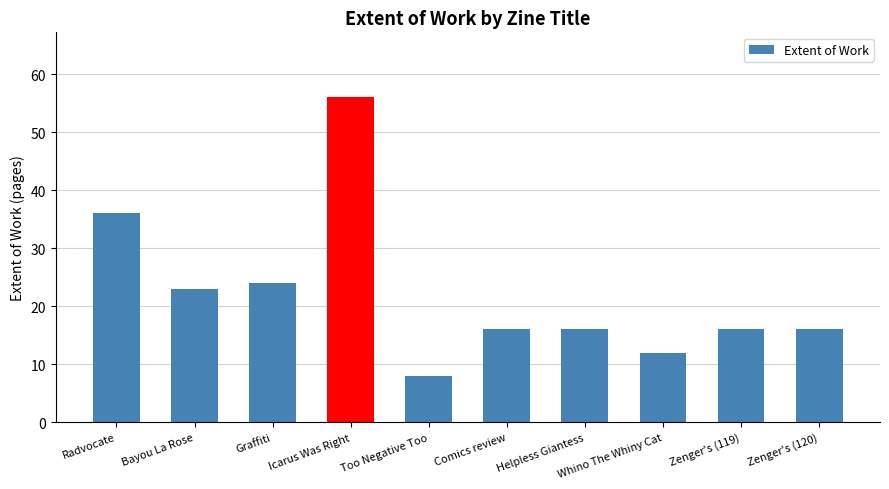

What is the sum of the values at Whino The Whiny Cat and Icarus Was Right?

68